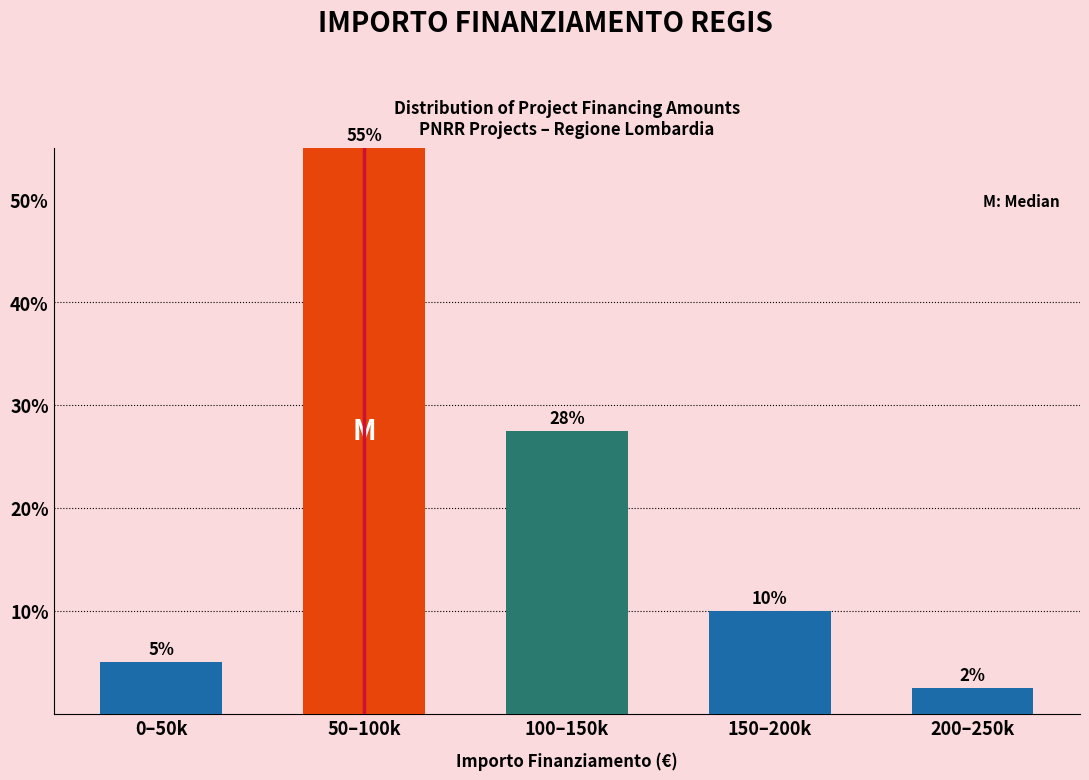

What is the label of the 4th bar from the left?

150–200k